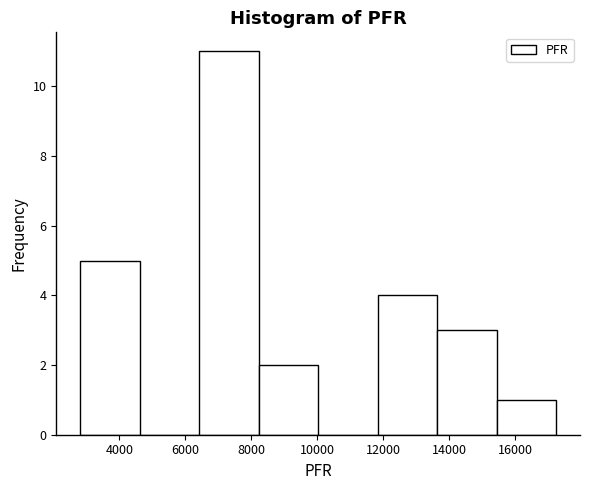

Over which range of the x-axis is the bar tallest?

6400 to 8200